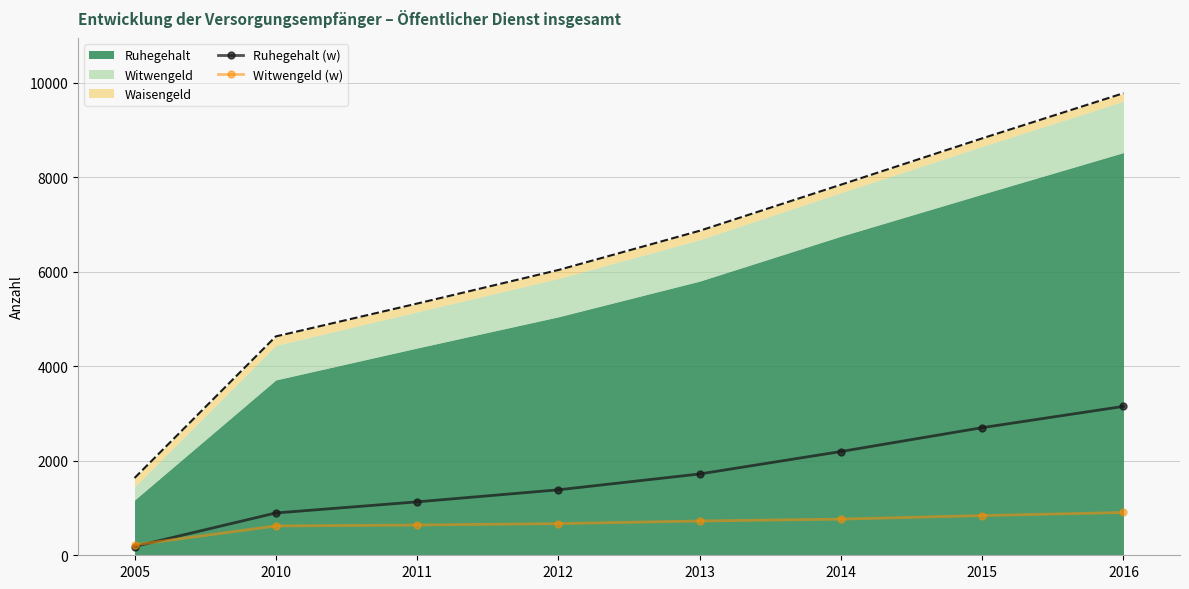

True or false: Ruhegehalt (w) has more than 2 interior local peaks.

False